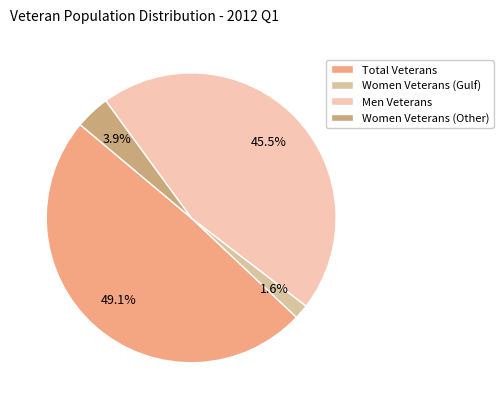

To the nearest percent, what percentage of the pie is Total Veterans?

49%